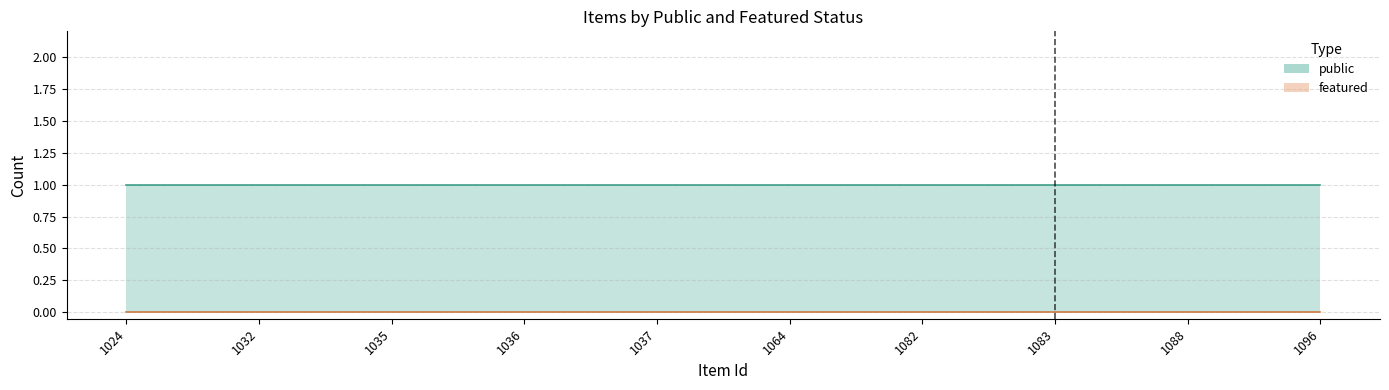

List the series in order of their peak value, lowest first.

featured, public